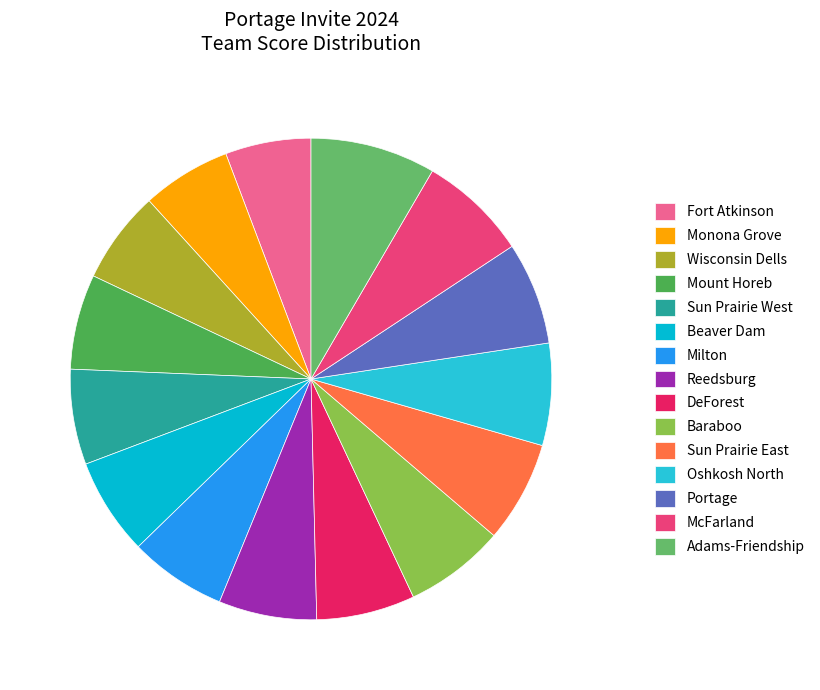

Count the number of slices in the pie.

15